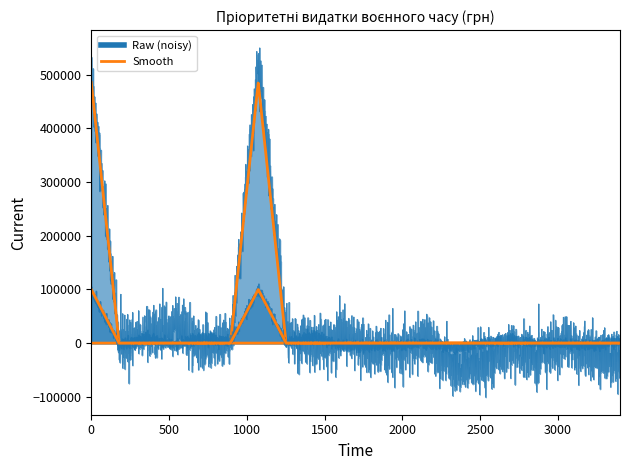

How many lines are shown in the chart?

3